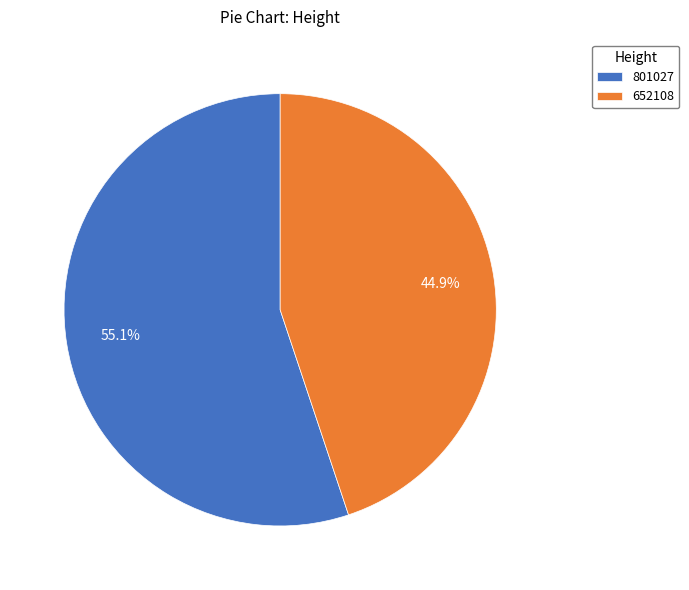

Do 652108 and 801027 together represent more than half of the pie?

Yes